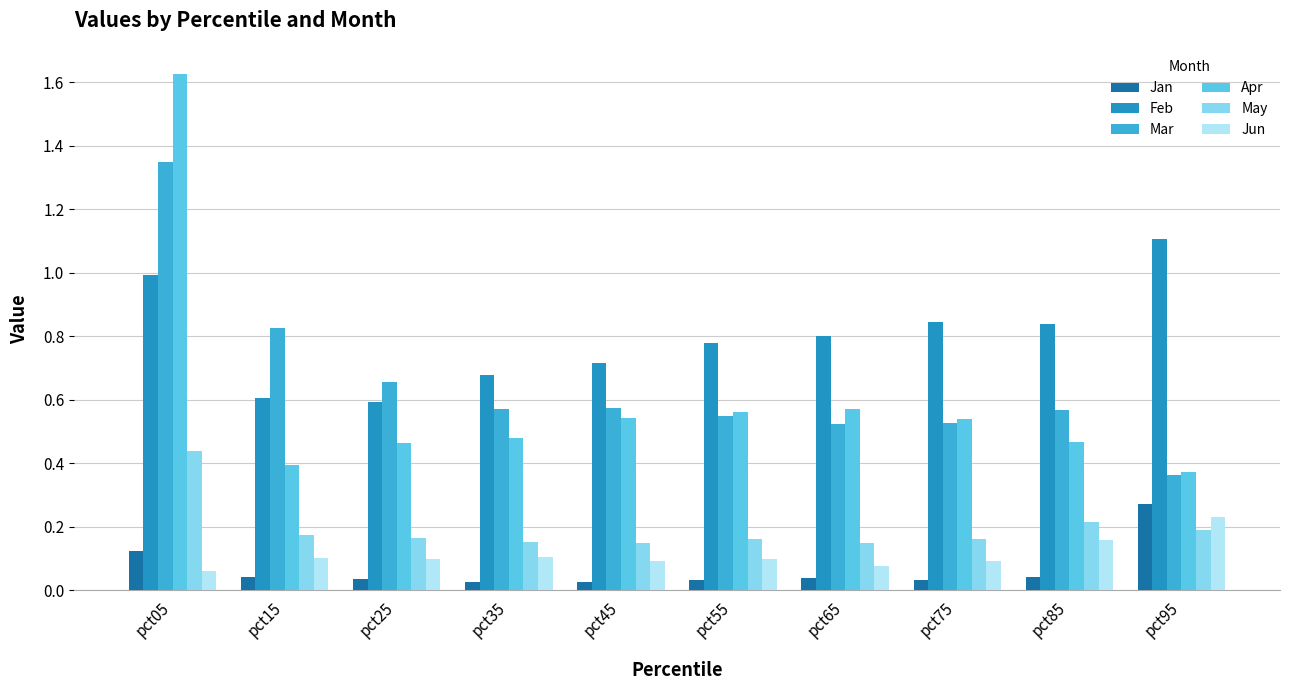

True or false: Feb has a value of 0.6 at pct15.

True